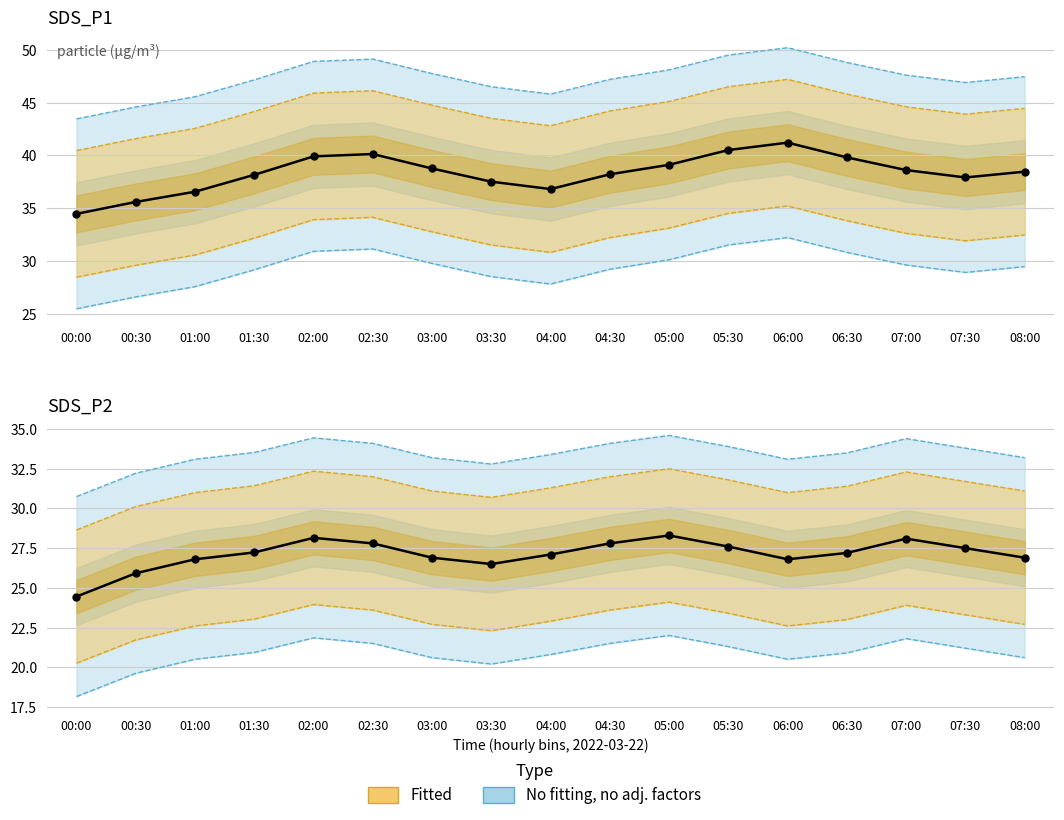

Which series has the largest total across all categories?

SDS_P1 observed